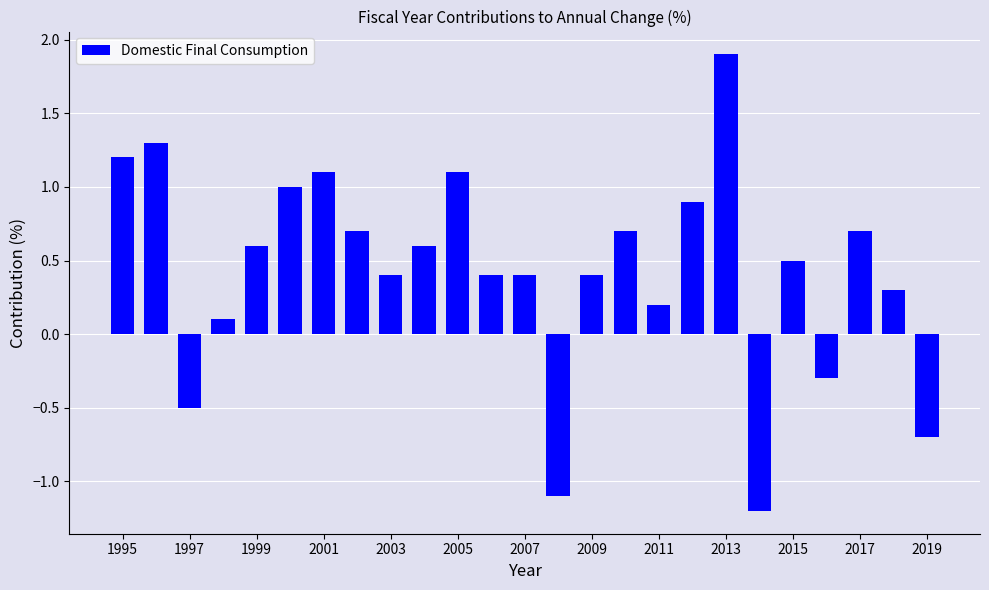

Reading right to left, transcribe all the data shown in this chart.

-0.7	0.3	0.7	-0.3	0.5	-1.2	1.9	0.9	0.2	0.7	0.4	-1.1	0.4	0.4	1.1	0.6	0.4	0.7	1.1	1.0	0.6	0.1	-0.5	1.3	1.2